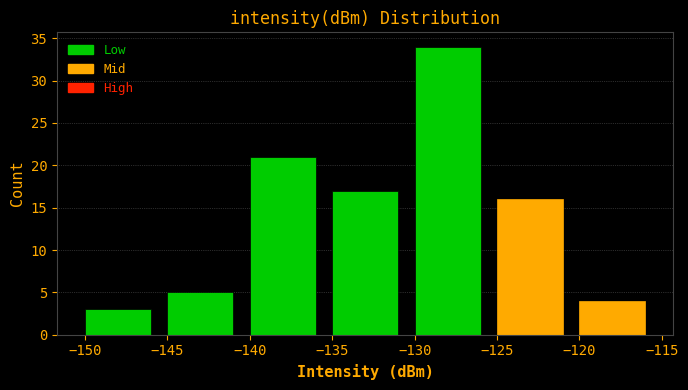

Reading left to right, list every bar in this chart as the range it spans on the x-axis followed by its height. The values are not printed on the chart, so give them approximately, as read against the axis.

-150 to -145: 3
-145 to -140: 5
-140 to -135: 21
-135 to -130: 17
-130 to -125: 34
-125 to -120: 16
-120 to -115: 4